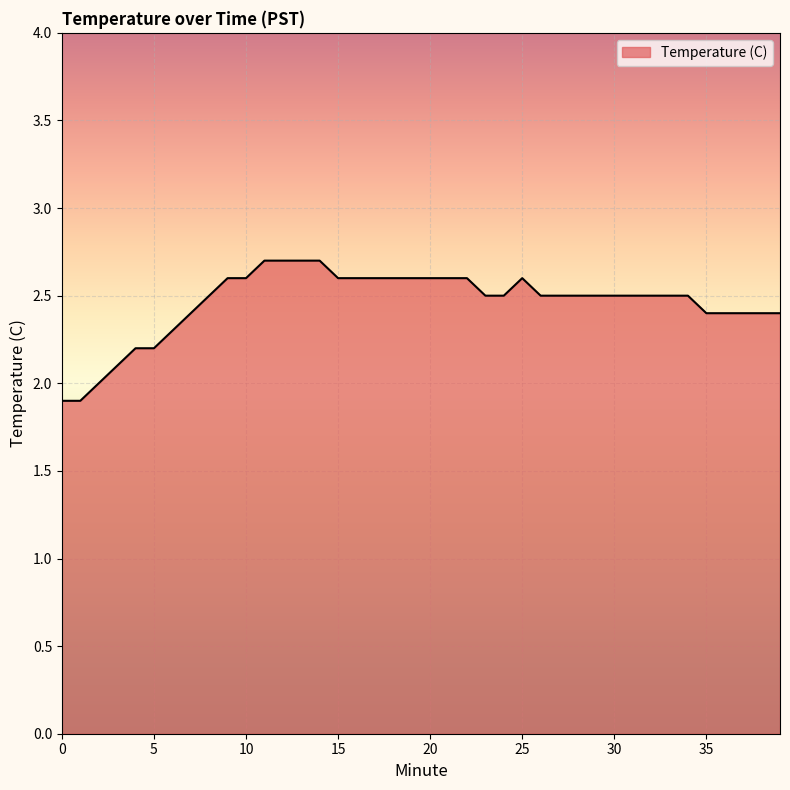

What is the difference between the maximum and minimum values?

0.8